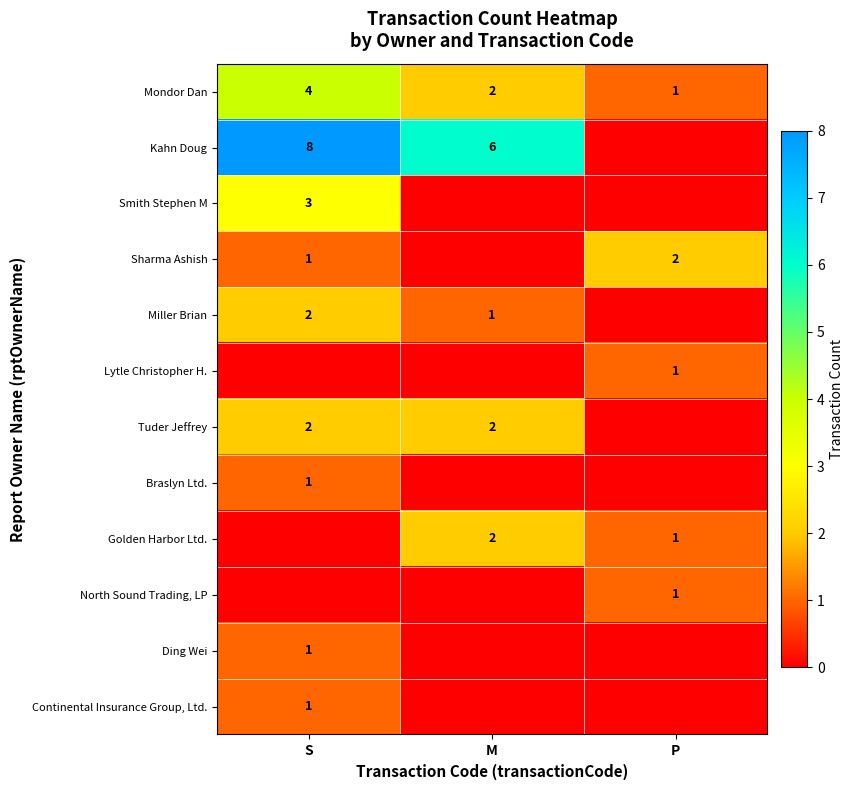

The Mondor Dan series shows 1 at P. True or false?

True